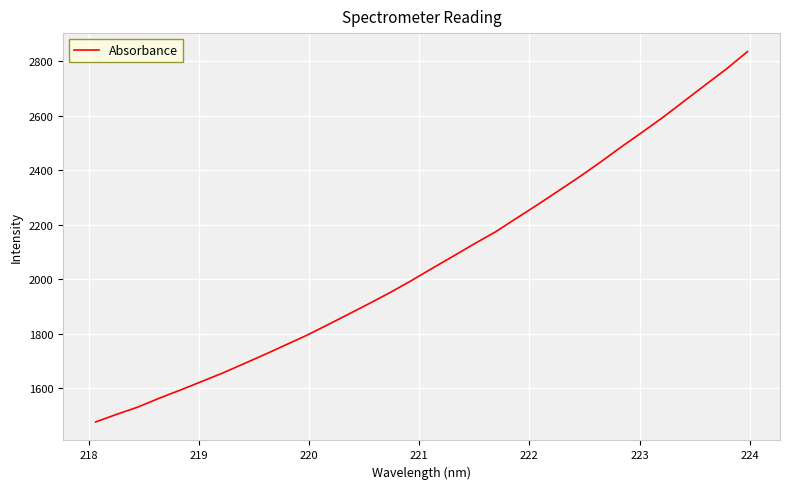

What is the greatest value displayed?

2835.4